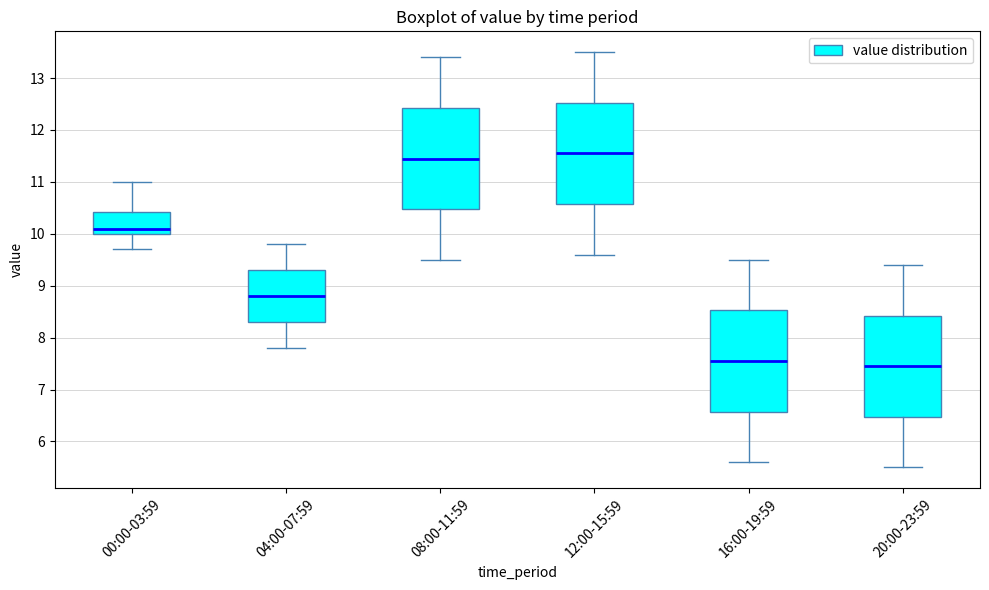

Reading left to right, transcribe this box plot: for each box, give where its median line is, the range the box spans, and where its two whiskers end, as read against the y-axis. The values are not printed on the chart, so give them approximately, as read against the axis.

00:00-03:59: median 10.1, box 10.0 to 10.4, whiskers 9.7 to 11.0
04:00-07:59: median 8.8, box 8.3 to 9.3, whiskers 7.8 to 9.8
08:00-11:59: median 11.5, box 10.5 to 12.4, whiskers 9.5 to 13.4
12:00-15:59: median 11.6, box 10.6 to 12.5, whiskers 9.6 to 13.5
16:00-19:59: median 7.6, box 6.6 to 8.5, whiskers 5.6 to 9.5
20:00-23:59: median 7.5, box 6.5 to 8.4, whiskers 5.5 to 9.4